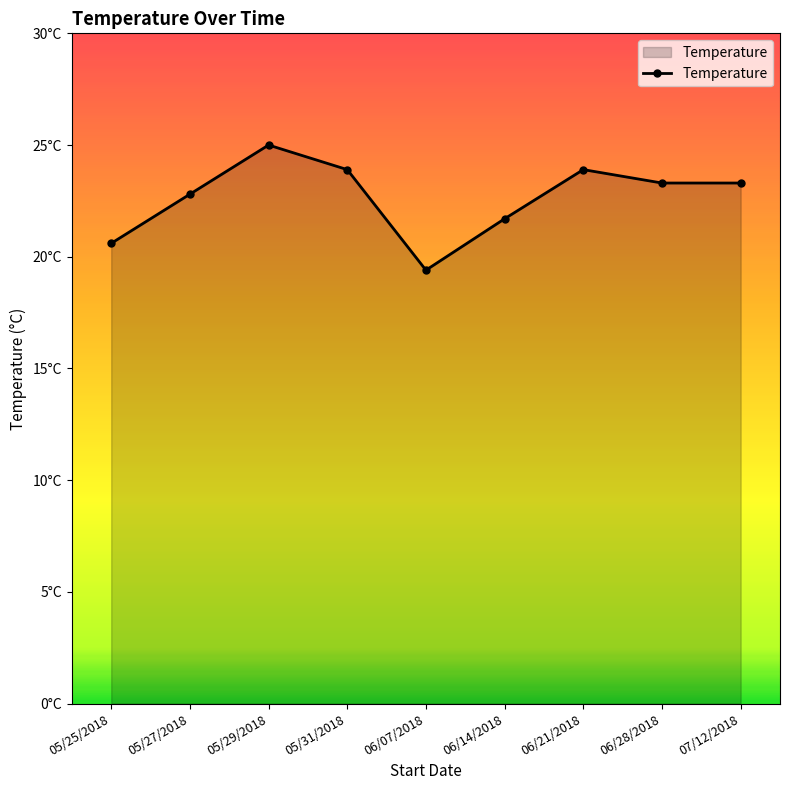

Does the chart have visible grid lines?

No